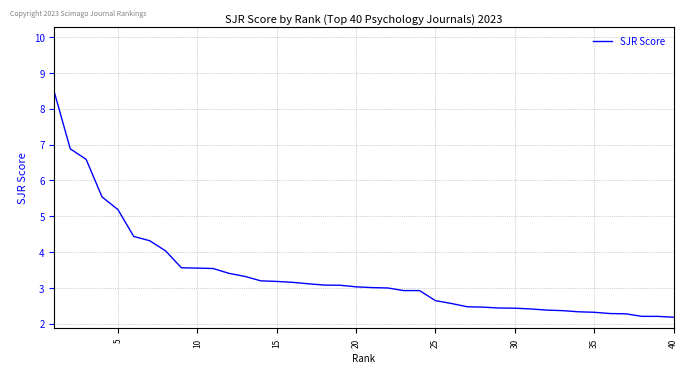

What is the minimum value shown in the chart?

2.2